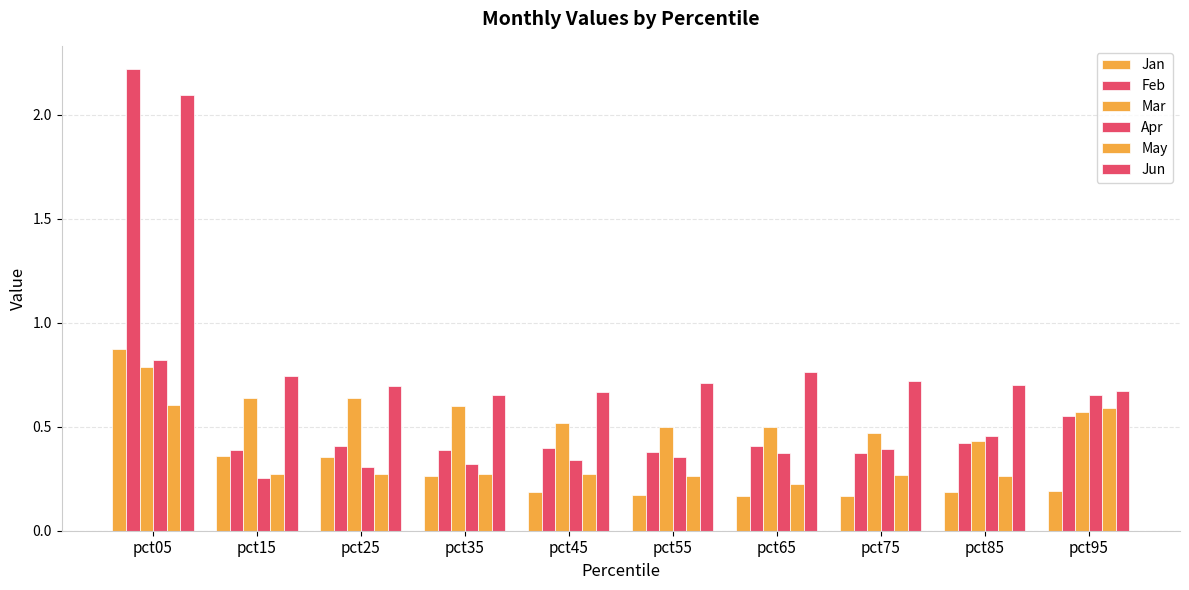

What is the maximum value for Apr?

0.8